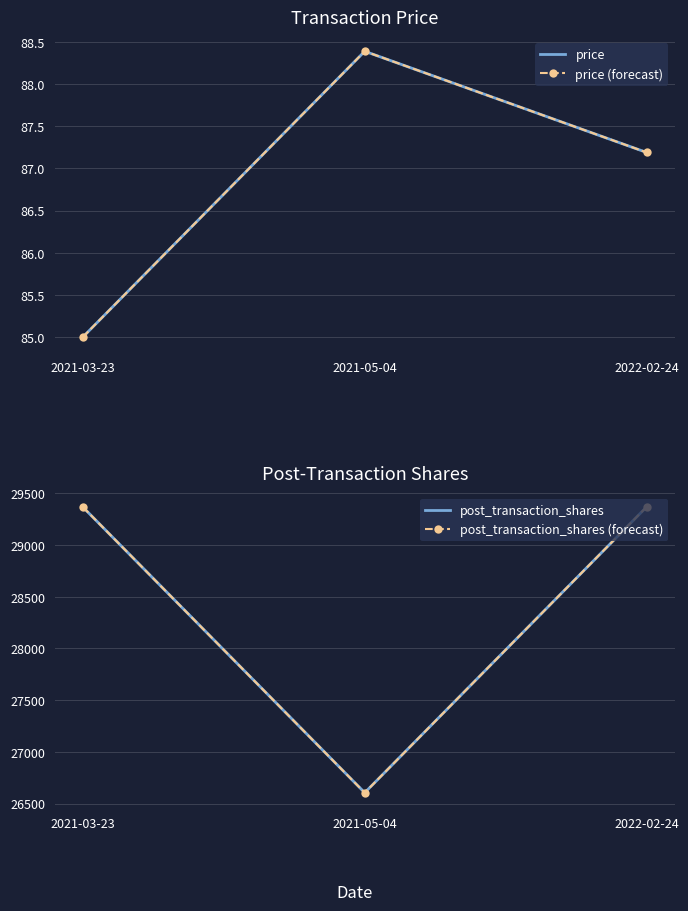

What is the difference between the highest and lowest values at 2021-05-04?

26516.6